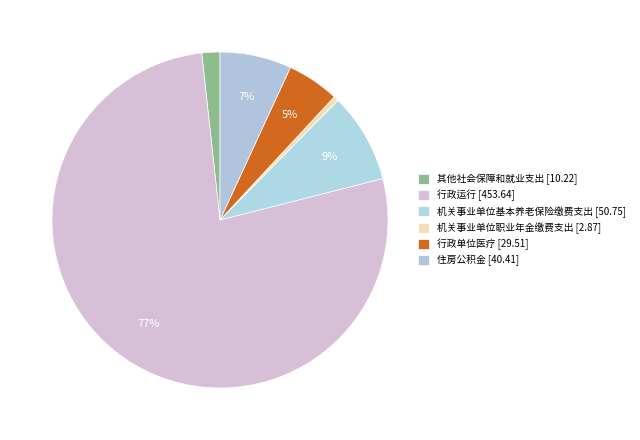

What is the total percentage of 行政运行 and 行政单位医疗?

82.3%